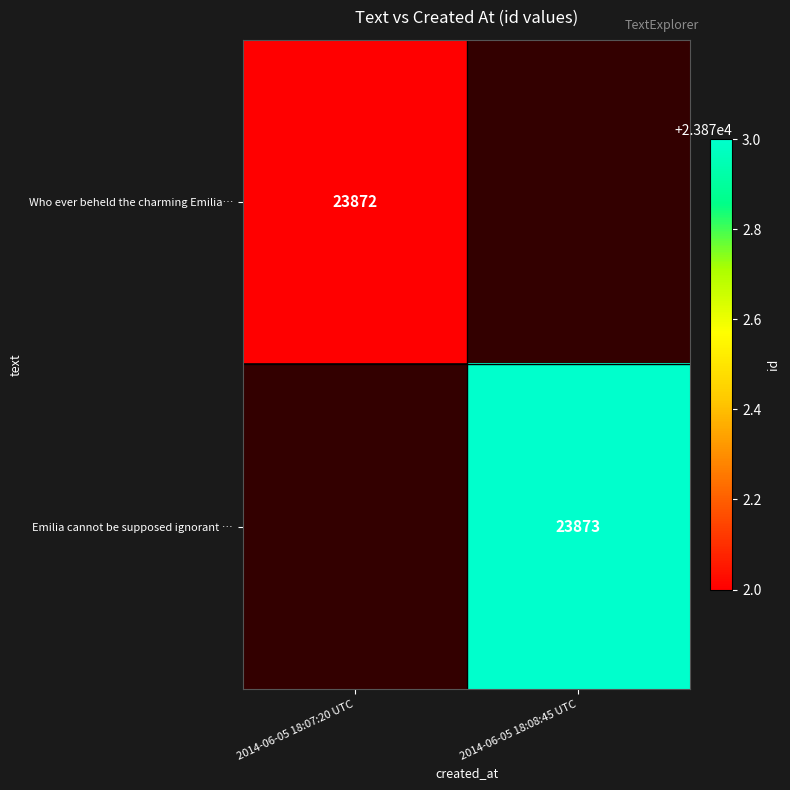

Is it true that Who ever beheld the charming Emilia… equals 23872 at 2014-06-05 18:07:20 UTC?

True